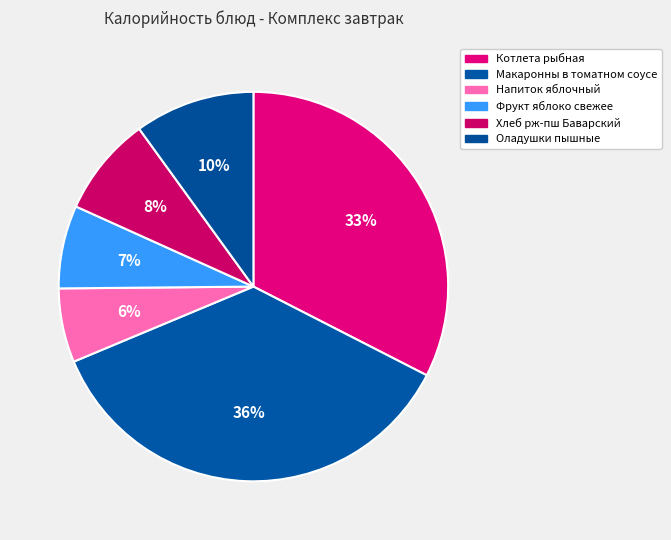

To the nearest percent, what portion does Фрукт яблоко свежее represent?

7%